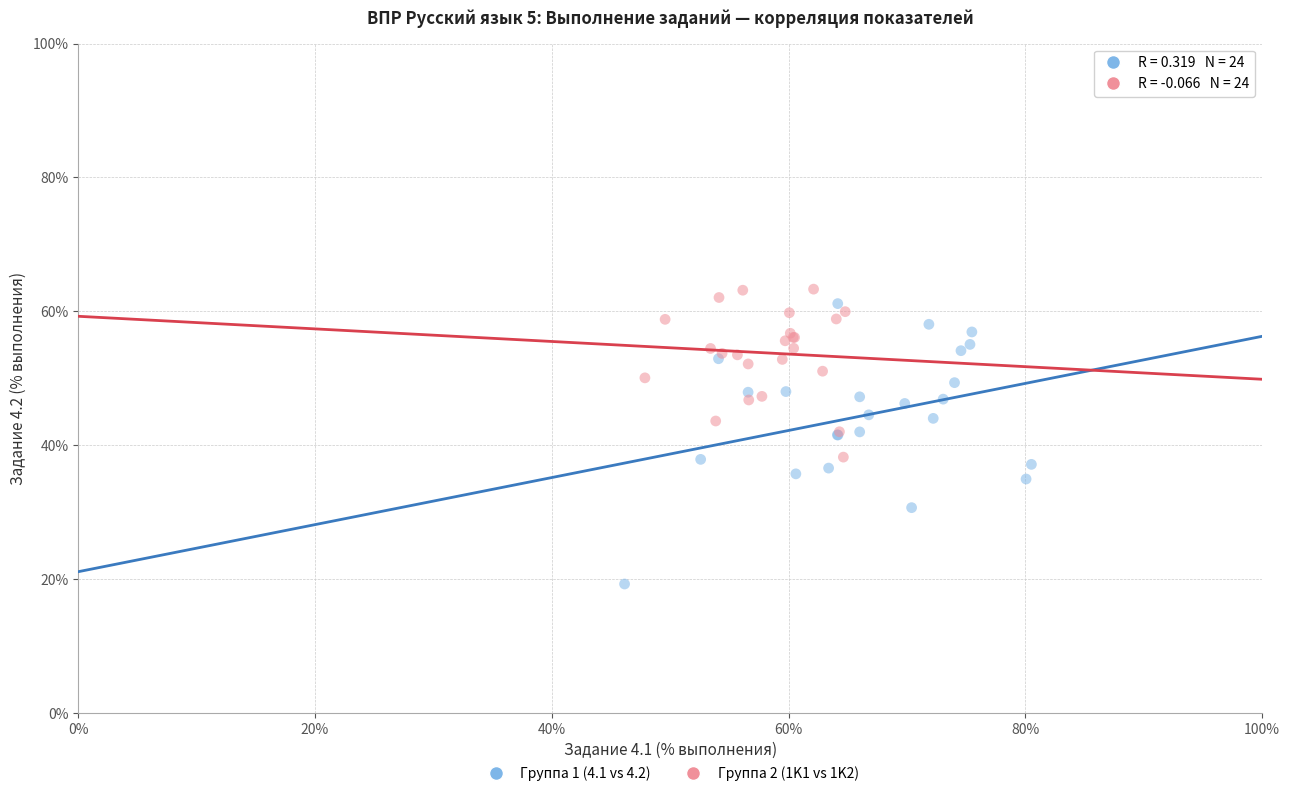

Which series contains the lowest Y value?

Группа 1 (4.1 vs 4.2)